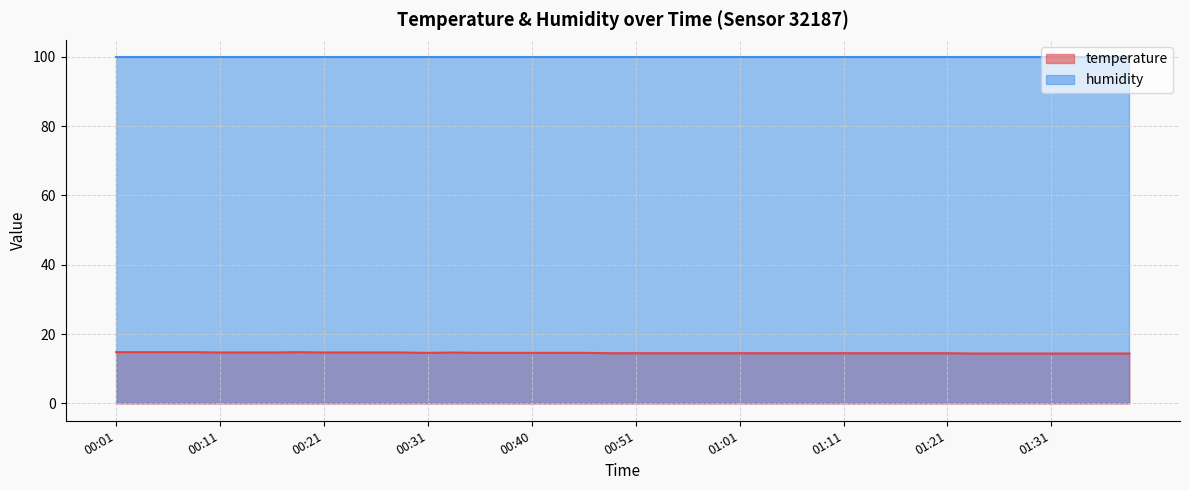

What is the approximate value at 00:56?

14.5